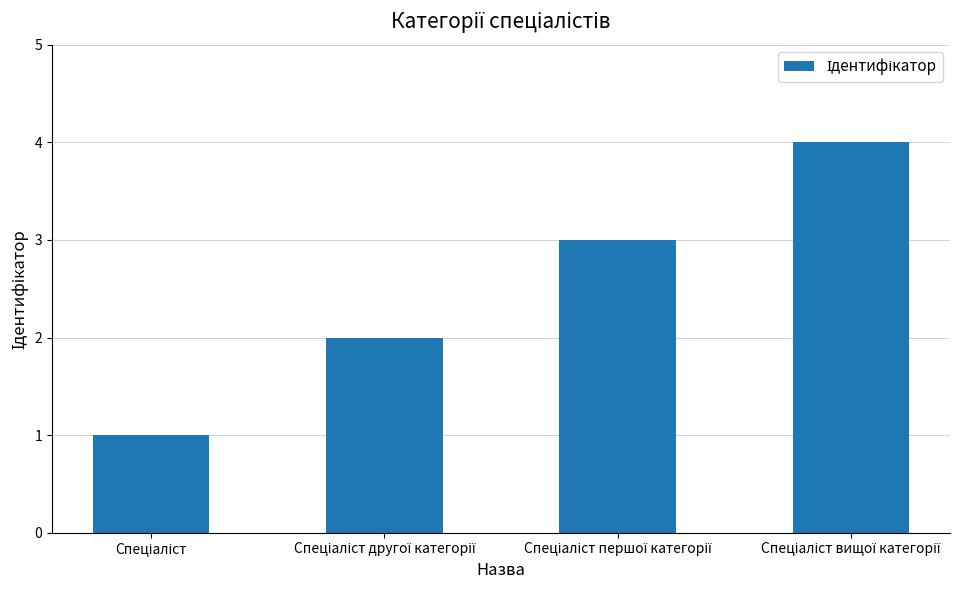

What is the sum of all values?

10